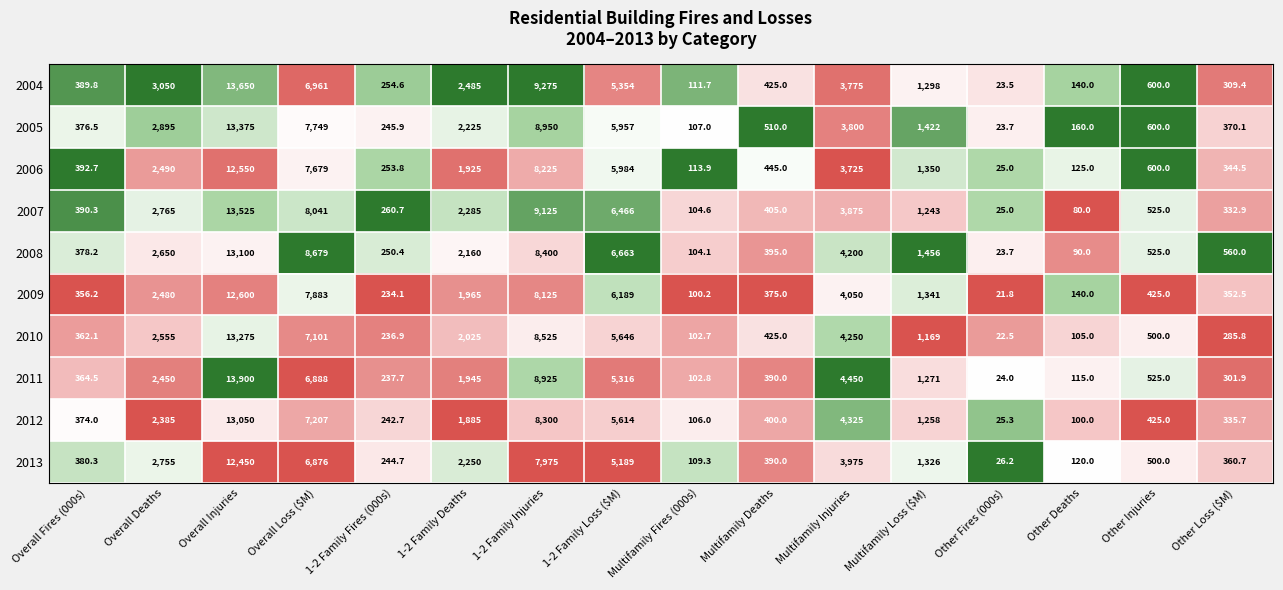

Where does the 2007 series first go above 1243?

Overall Deaths